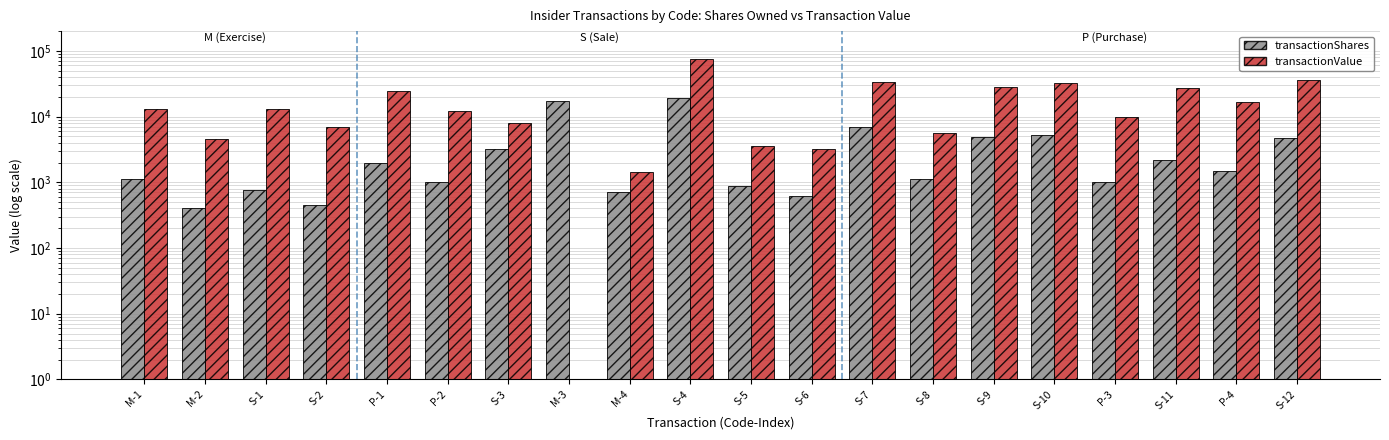

Rank the categories by transactionValue value from highest to lowest.

S-4, S-12, S-7, S-10, S-9, S-11, P-1, P-4, M-1, S-1, P-2, P-3, S-3, S-2, S-8, M-2, S-5, S-6, M-4, M-3